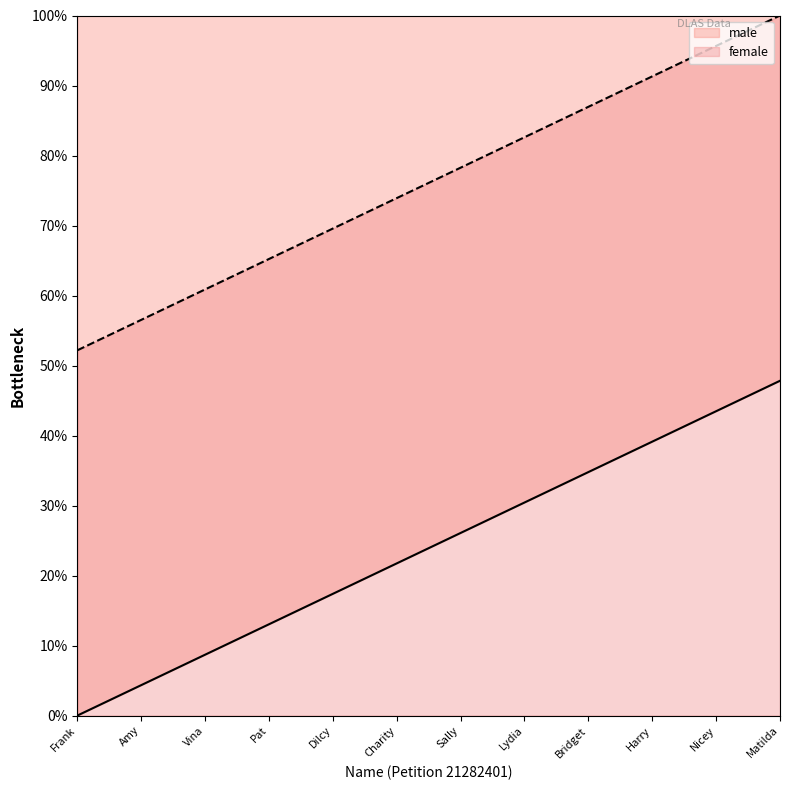

Is it true that male equals 0.0 at Frank?

True